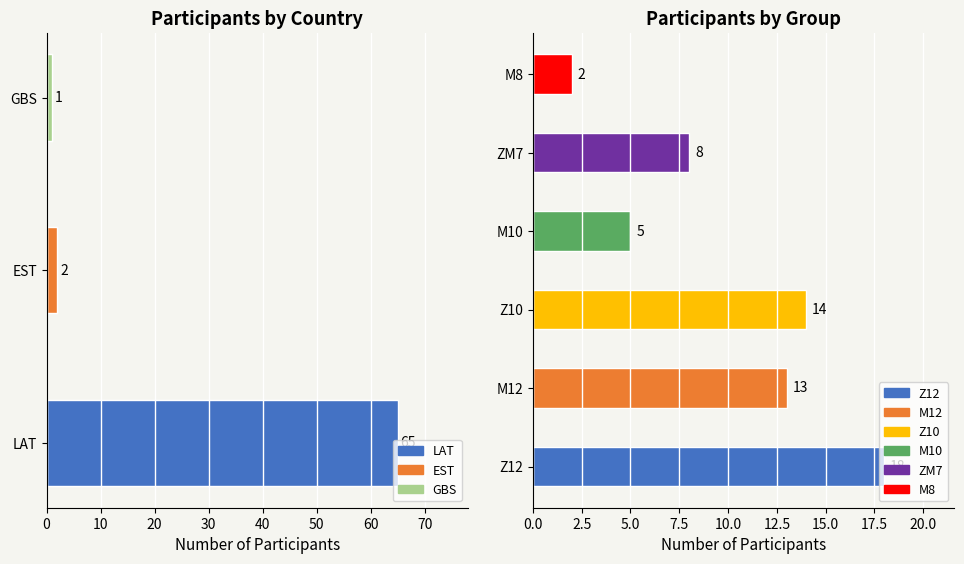

The chart shows a value of 1 at EST. True or false?

False